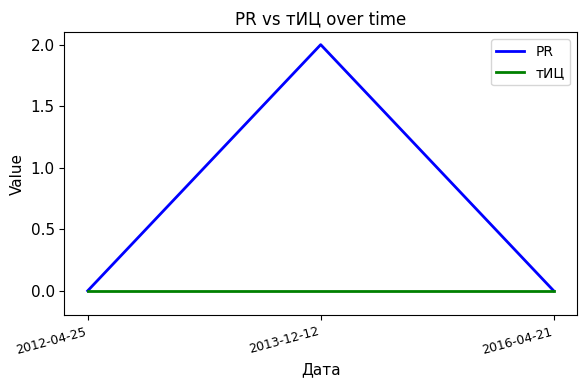

List the series in order of their peak value, highest first.

PR, тИЦ